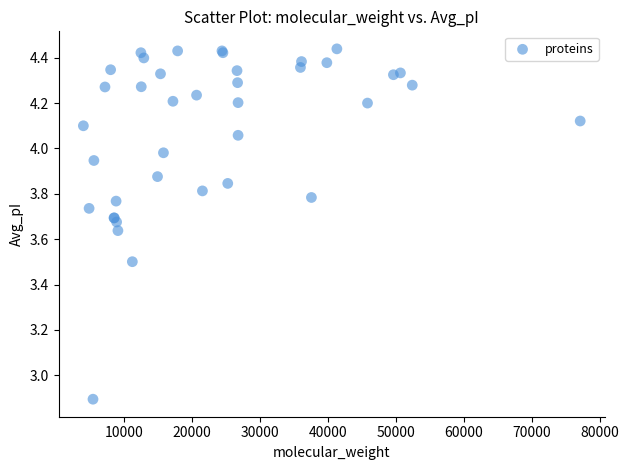

What Y value in the scatter plot is closest to 3?

2.9